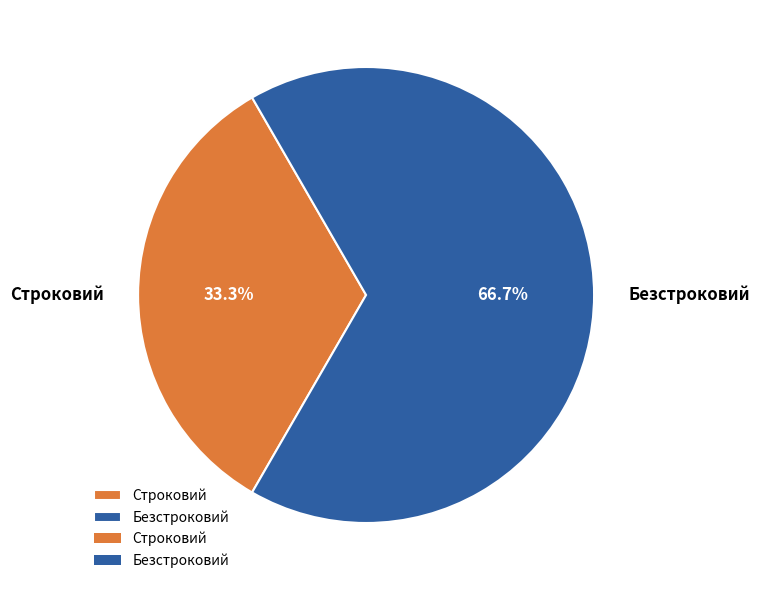

Which slice is the largest?

Безстроковий